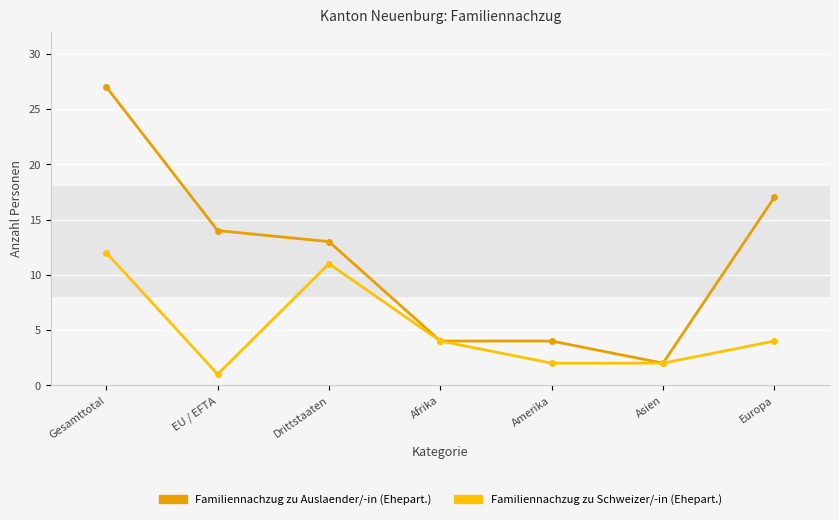

Where does the Familiennachzug zu Auslaender/-in (Ehepart.) series first go above 13?

Gesamttotal